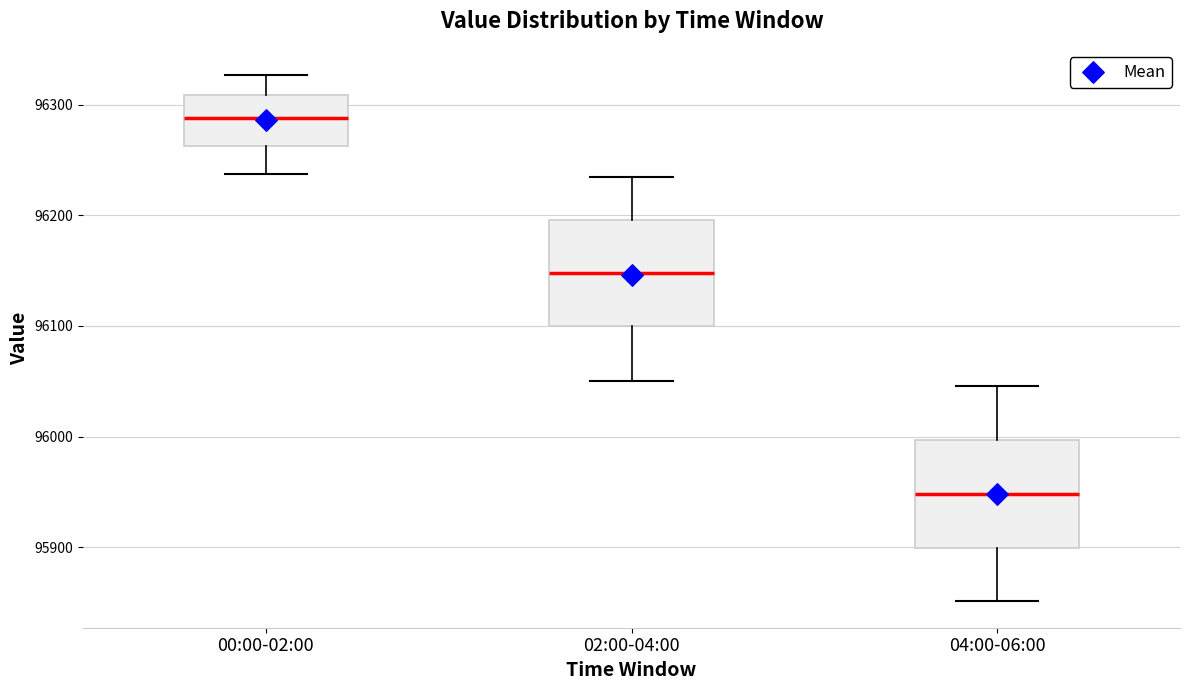

Where does the lower whisker of the box for 02:00-04:00 end on the y-axis? The values are not printed on the chart, so give them approximately, as read against the axis.

96050